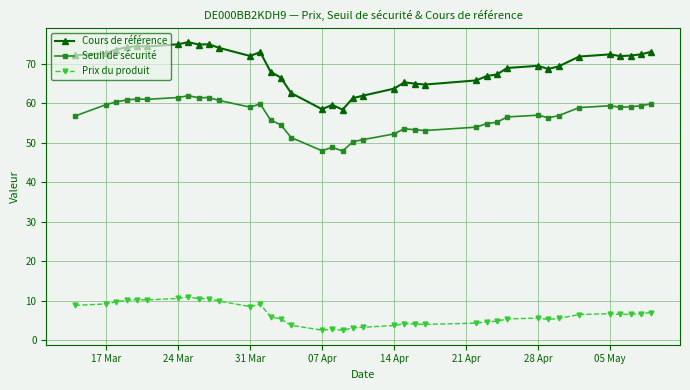

Rank the series by their average value, from lowest to highest.

Prix du produit, Seuil de sécurité, Cours de référence